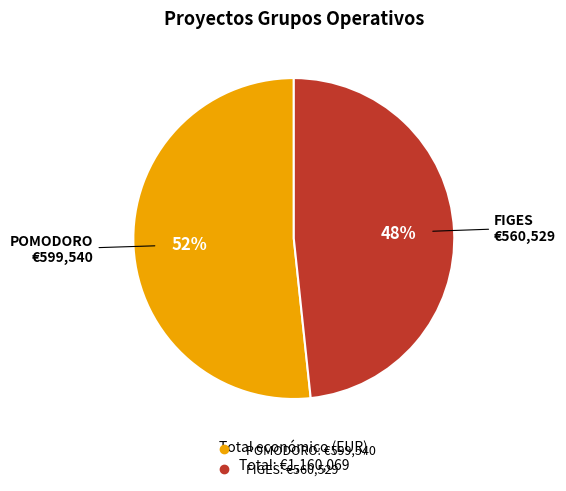

Is the sum of FIGES and POMODORO greater than half?

Yes